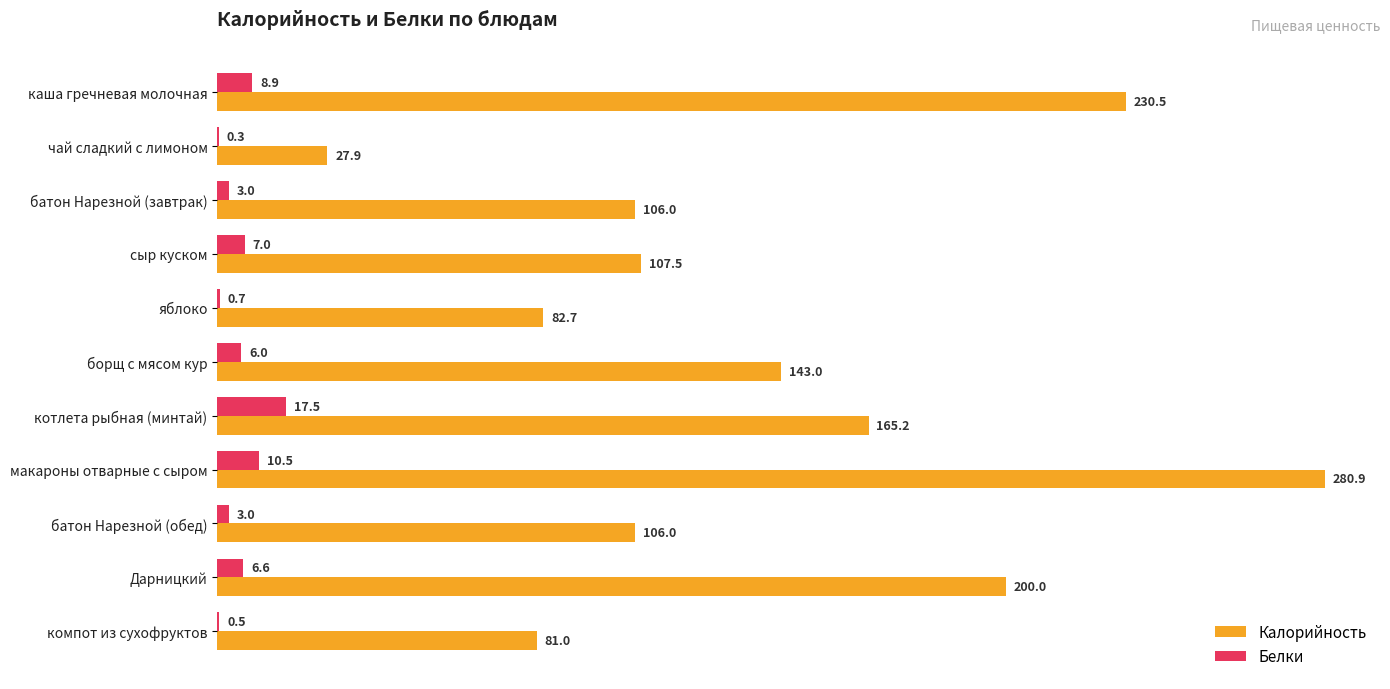

True or false: Калорийность has a value of 45.1 at сыр куском.

False